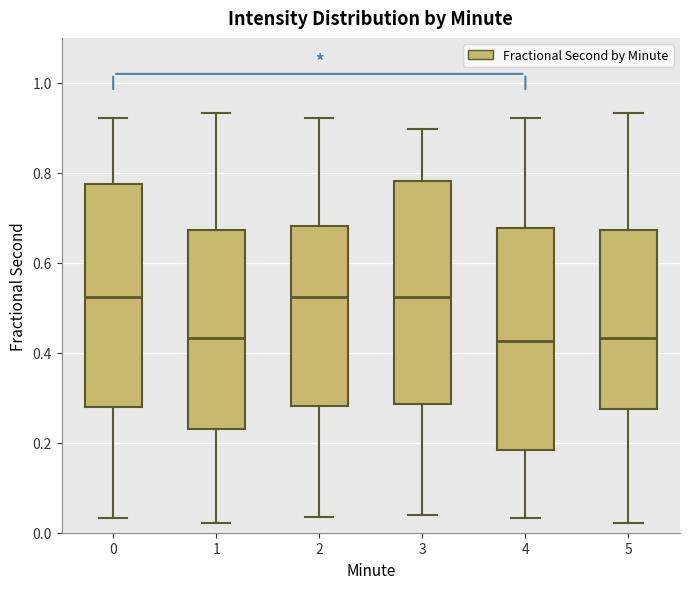

Where does the median line of the box at x = 4 sit on the y-axis? The values are not printed on the chart, so give them approximately, as read against the axis.

0.42